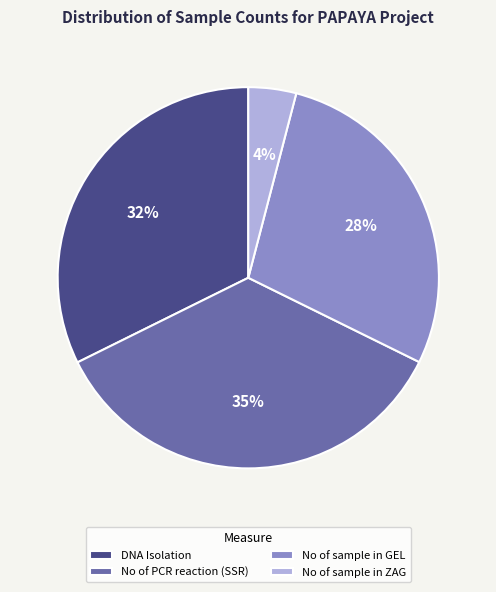

Is there any slice that represents more than half of the pie?

No